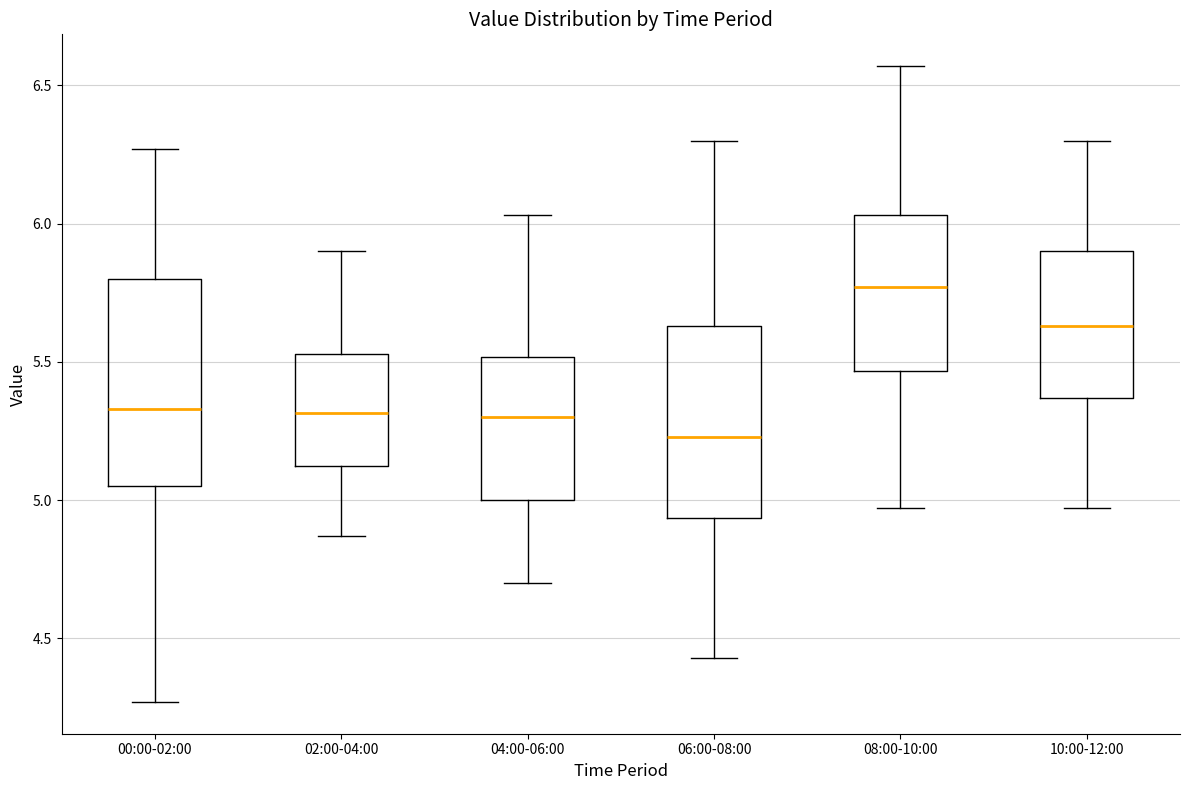

Which box has the highest median line?

08:00-10:00